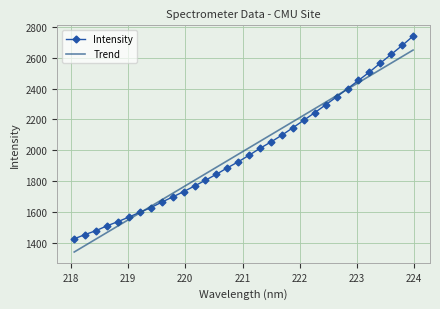

What position from the right is 221.4993?

14